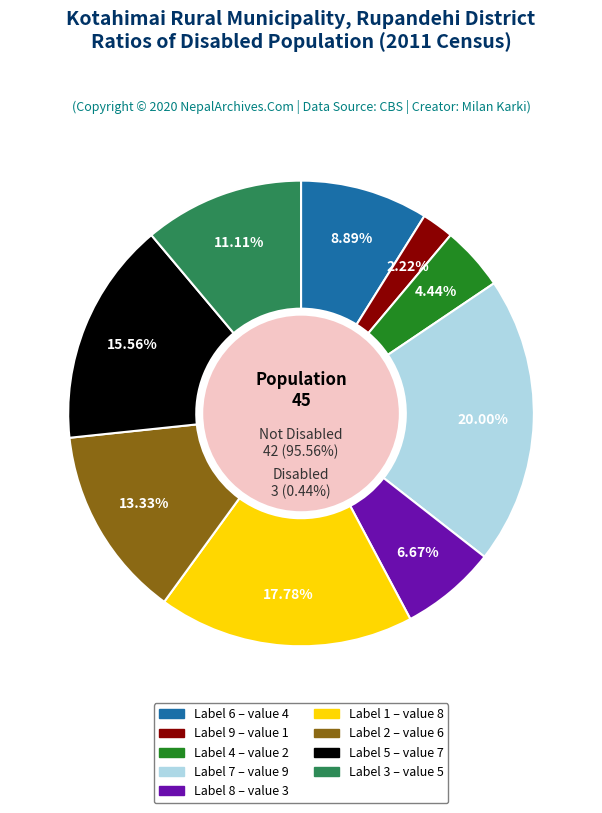

What is the ratio of the value at 2 to the value at 4?

3.0